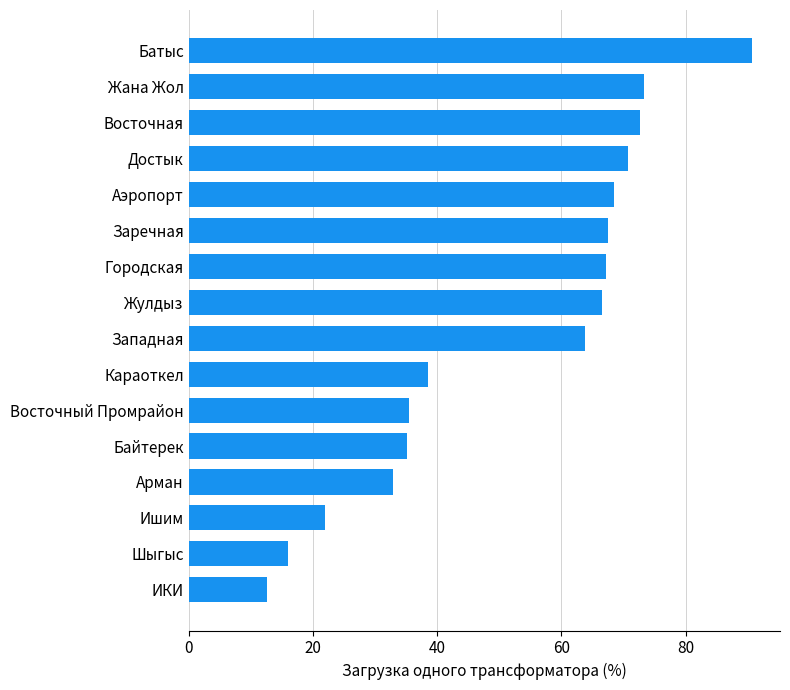

What is the difference between the maximum and minimum values?

78.1